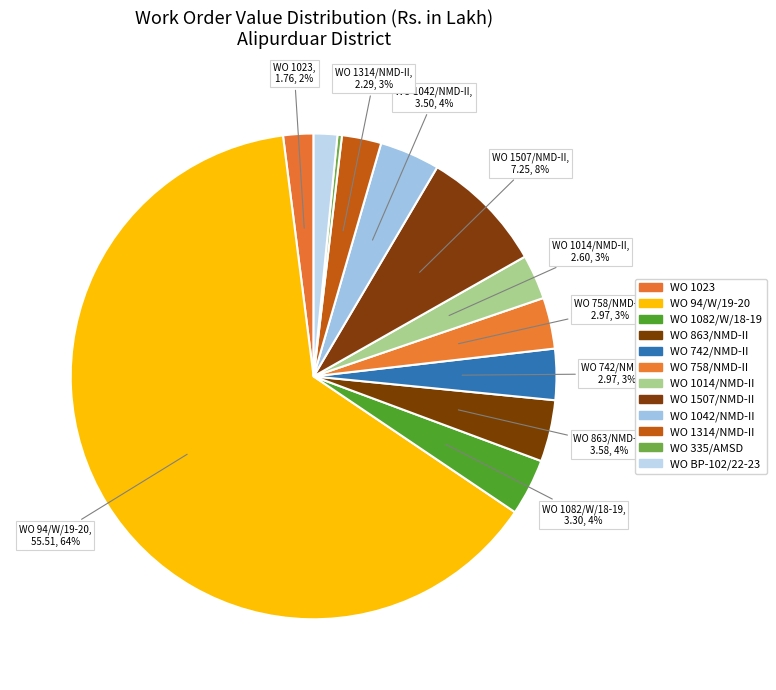

What is the largest slice in the pie chart?

WO 94/W/19-20